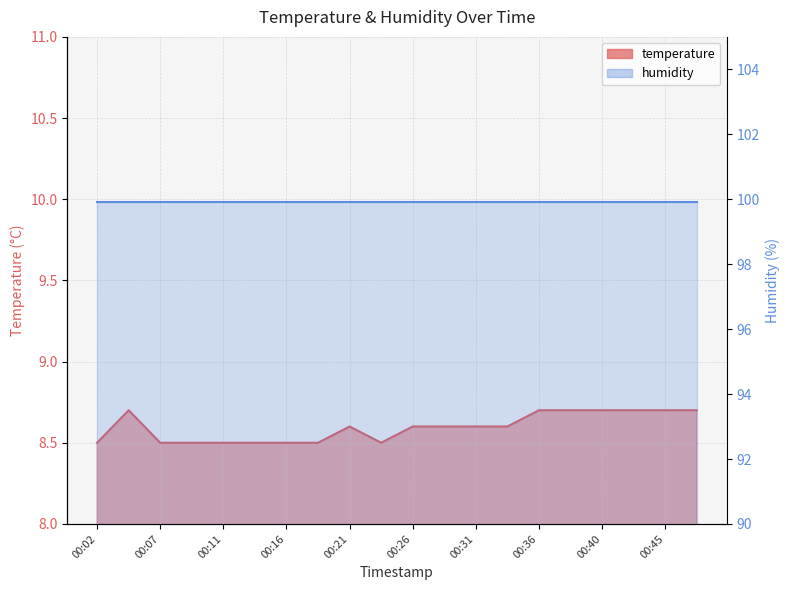

What is the difference between the second highest and minimum values?

0.2